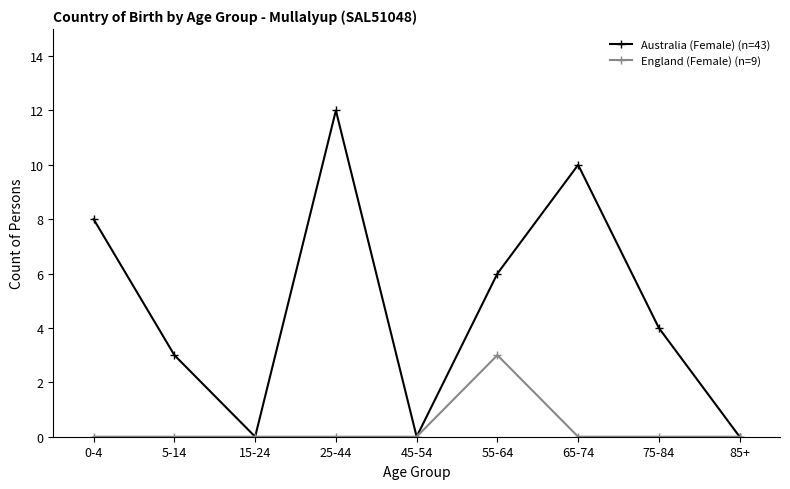

True or false: Australia (Female) (n=43) has a value of 4 at 75-84.

True